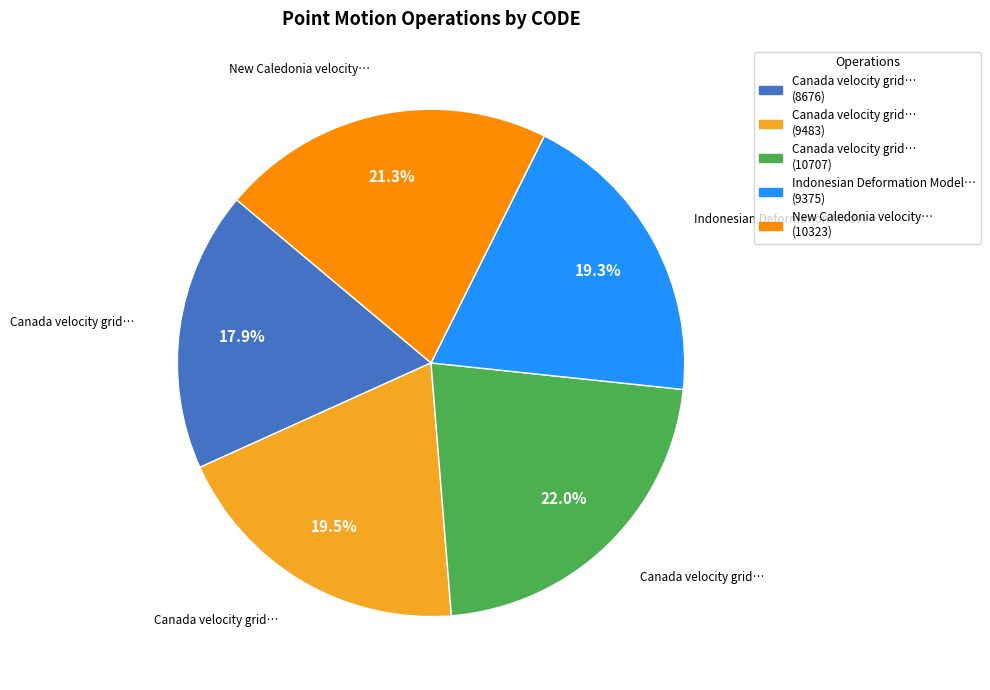

Is there any slice that represents more than half of the pie?

No